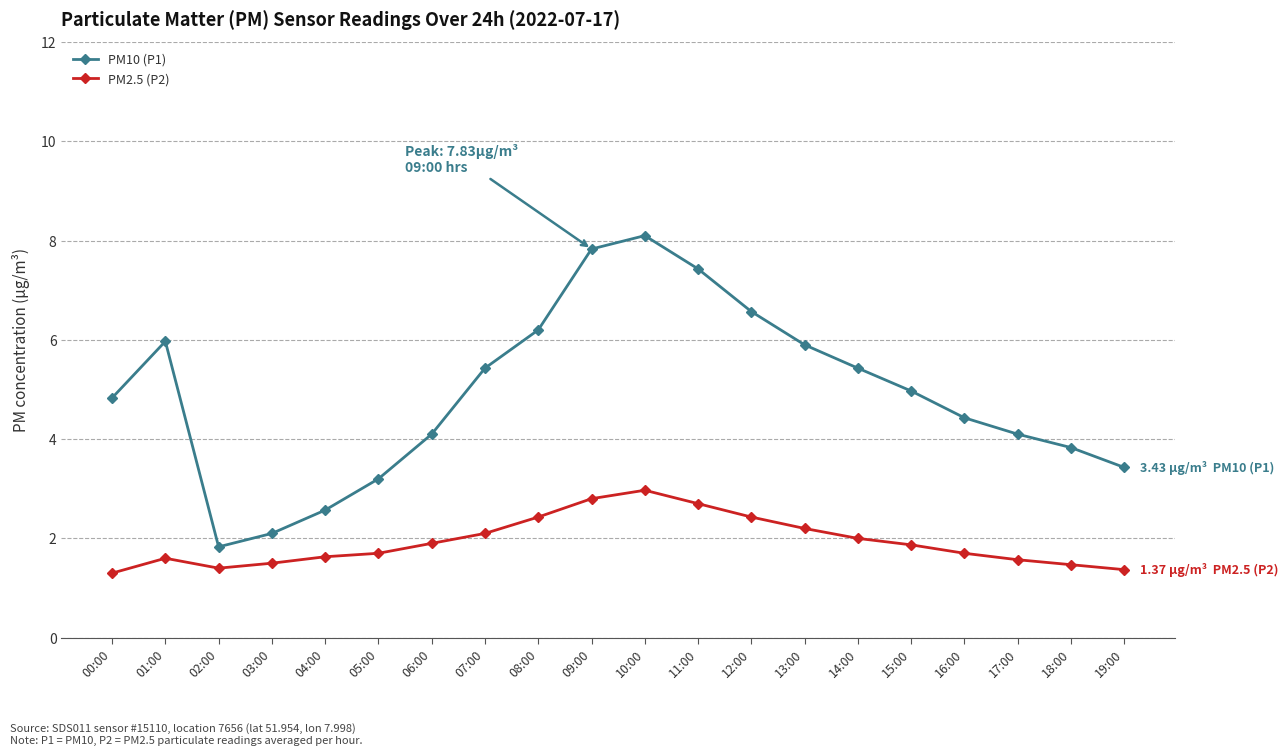

What is the sum of the PM2.5 (P2) values at 13:00 and 02:00?

3.6